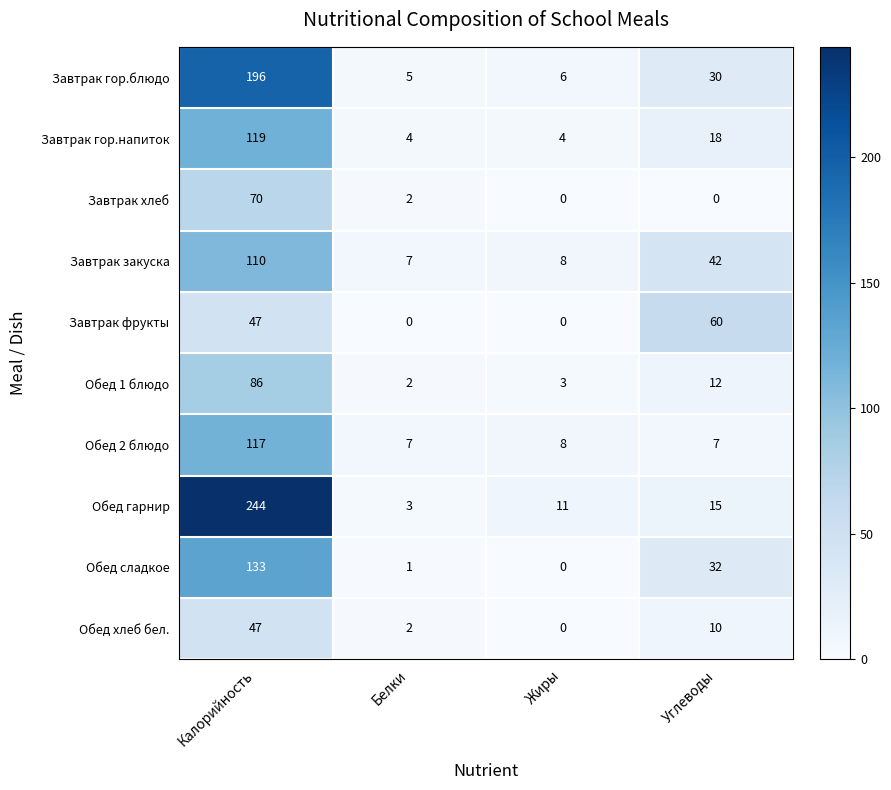

How many data points does each series have?

4